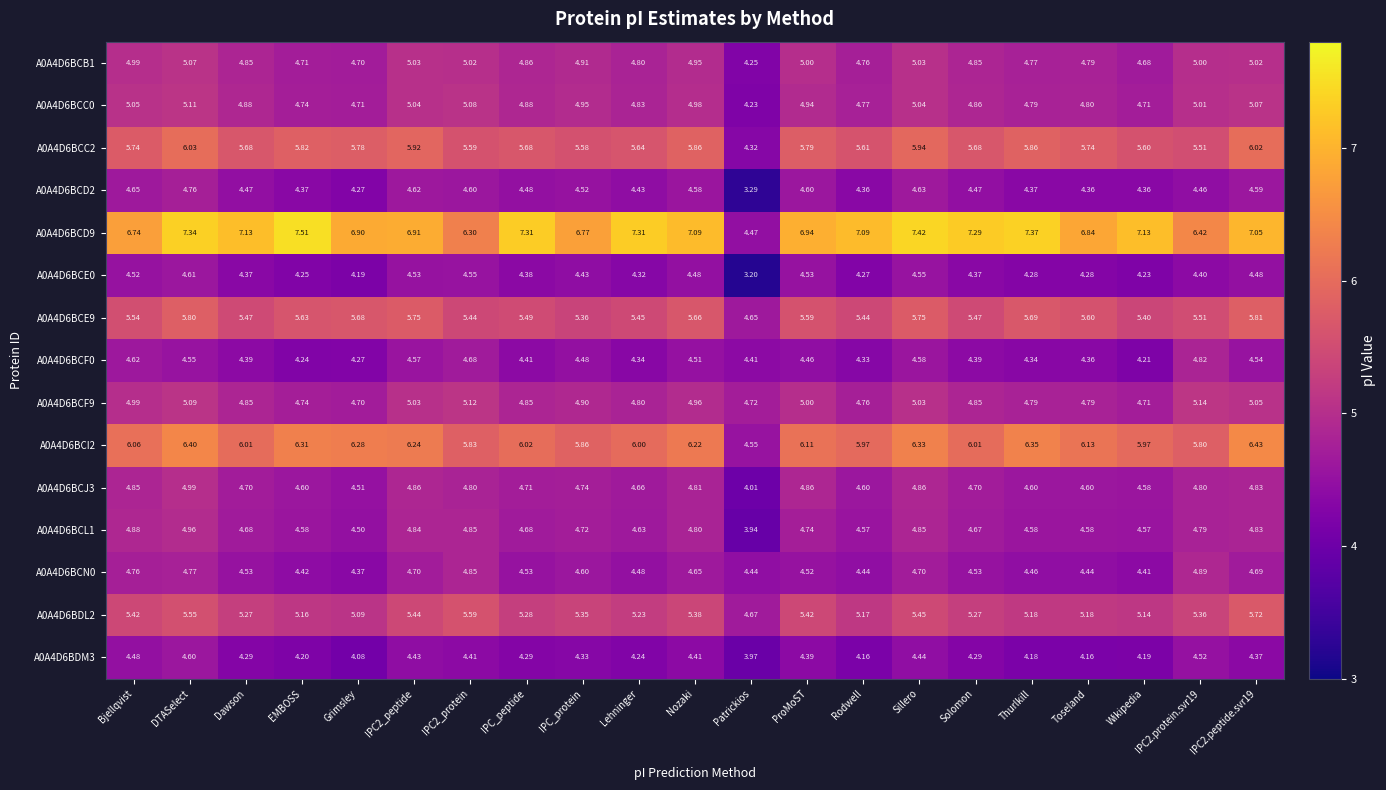

Is the value of A0A4D6BCB1 at Thurlkill greater than the value of A0A4D6BCI2 at ProMoST?

No